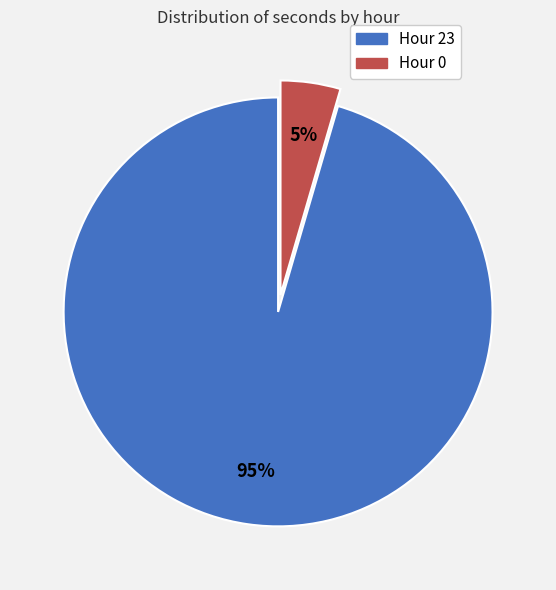

To the nearest percent, what is the average slice percentage?

50%